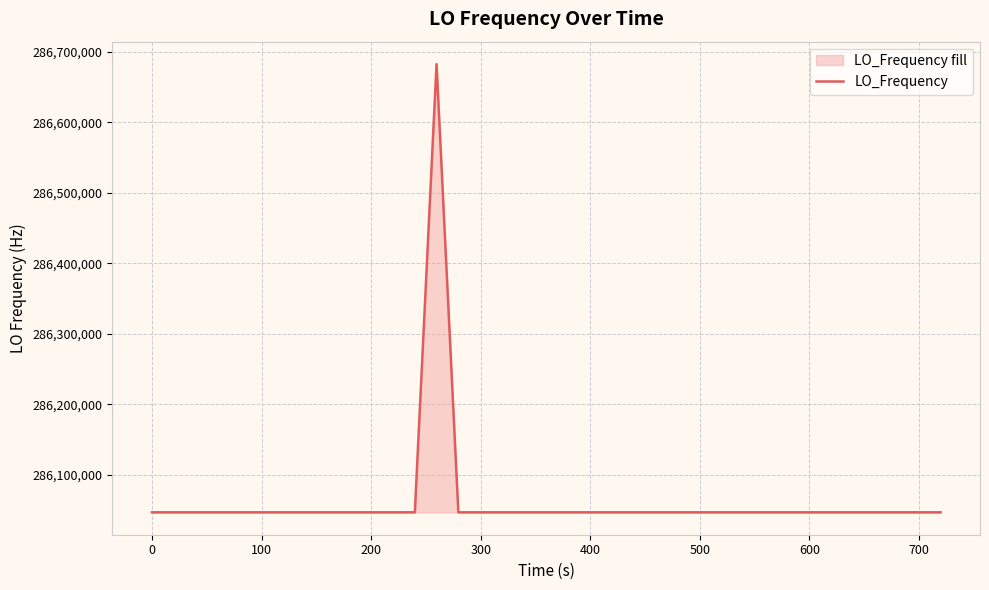

What is the minimum value shown in the chart?

286046988.5